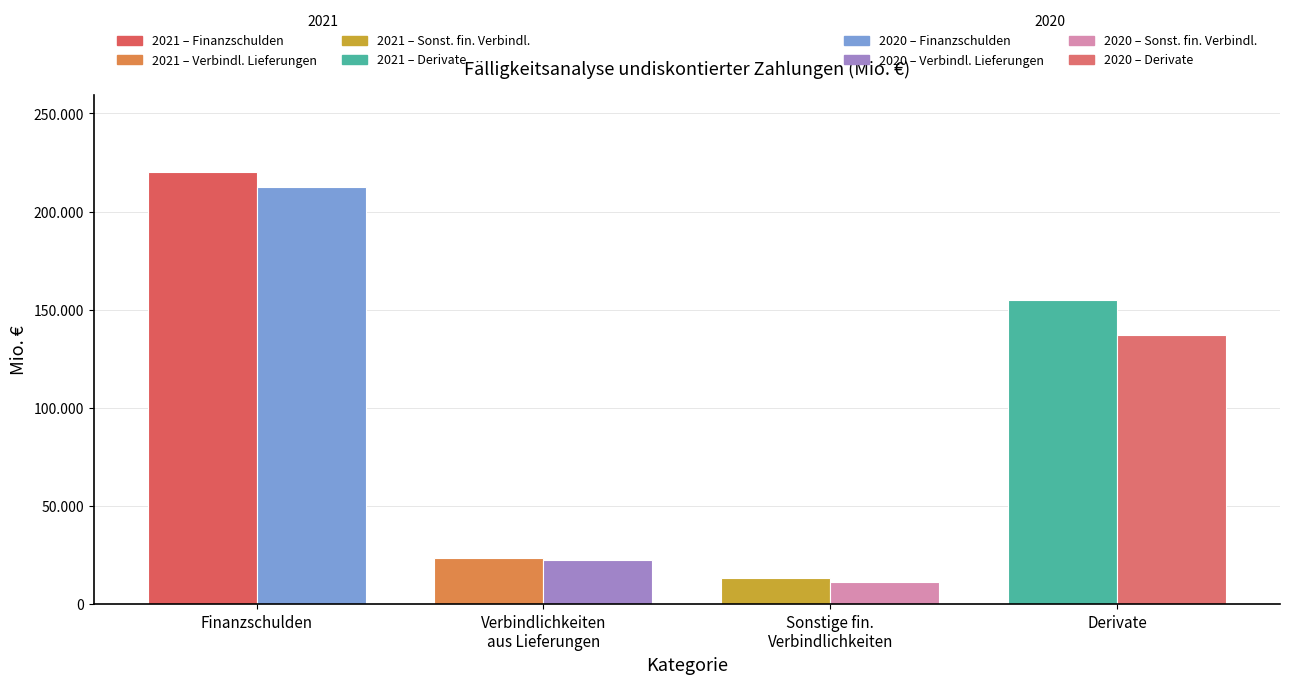

At which category is the sum across all series the highest?

Finanzschulden